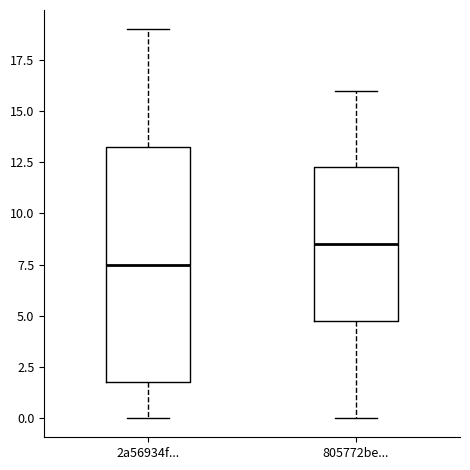

Which box is the tallest, from its lower edge to its upper edge?

2a56934f...